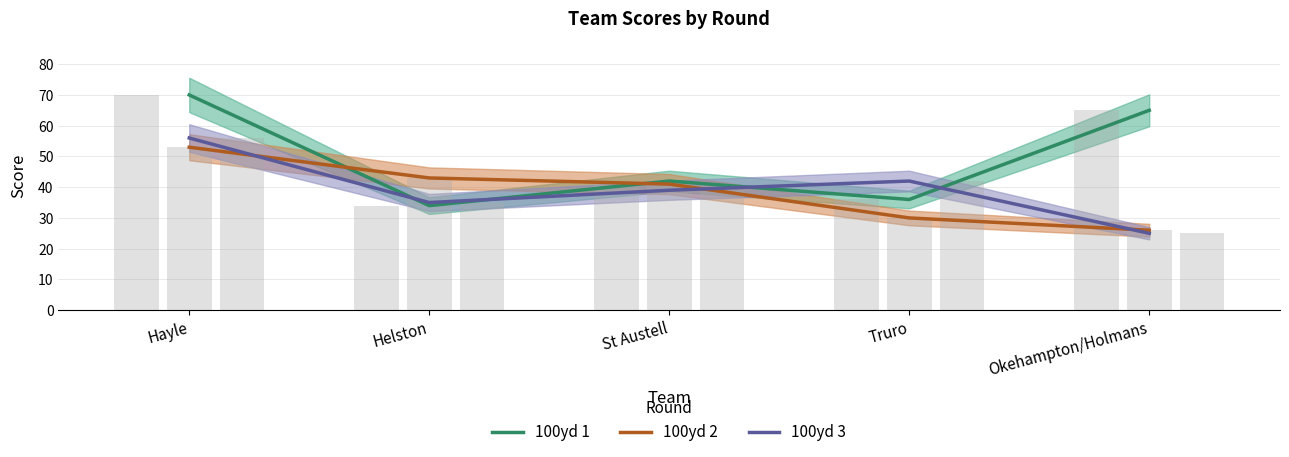

The value of 100yd 2 at Helston is 43. True or false?

True